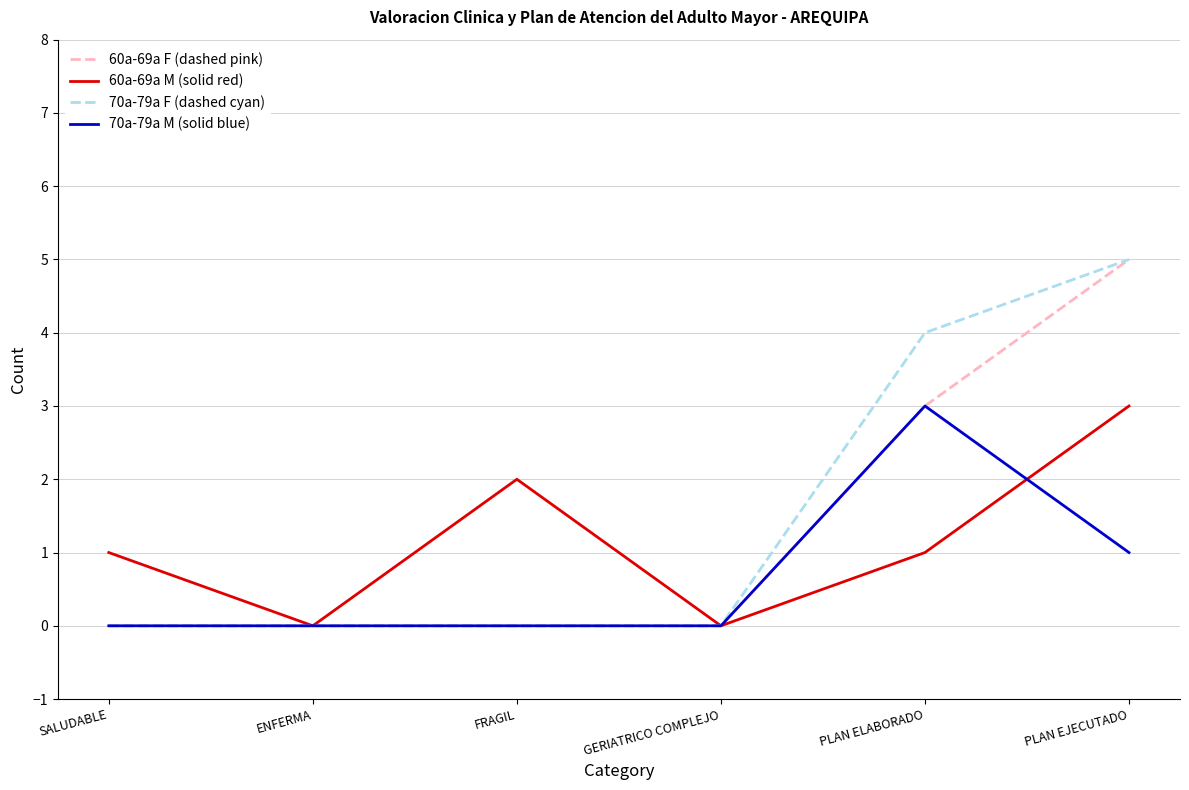

List the series in order of their overall mean, lowest first.

70a-79a M (solid blue), 60a-69a M (solid red), 60a-69a F (dashed pink), 70a-79a F (dashed cyan)